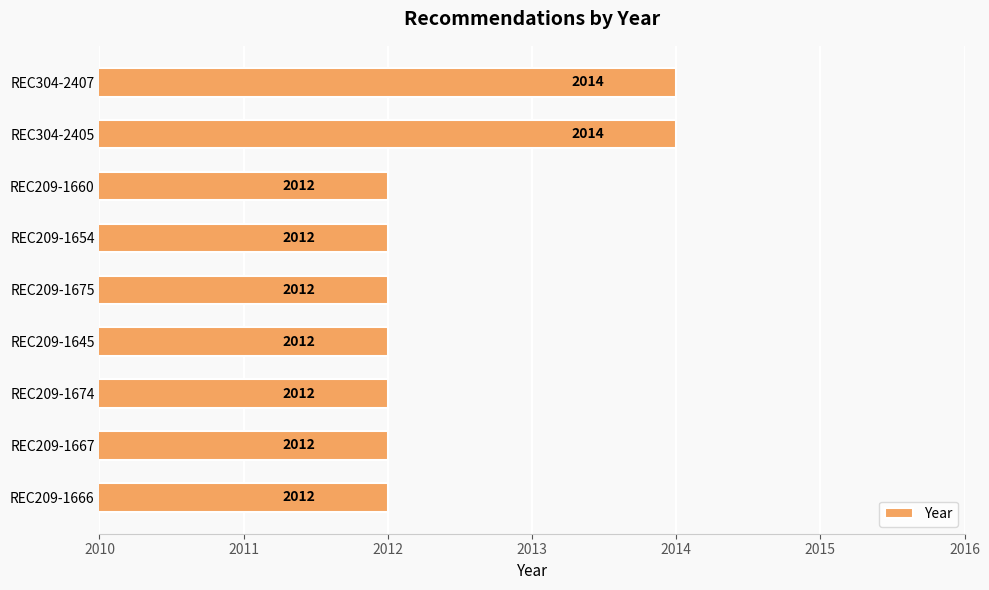

What is the average value?

2012